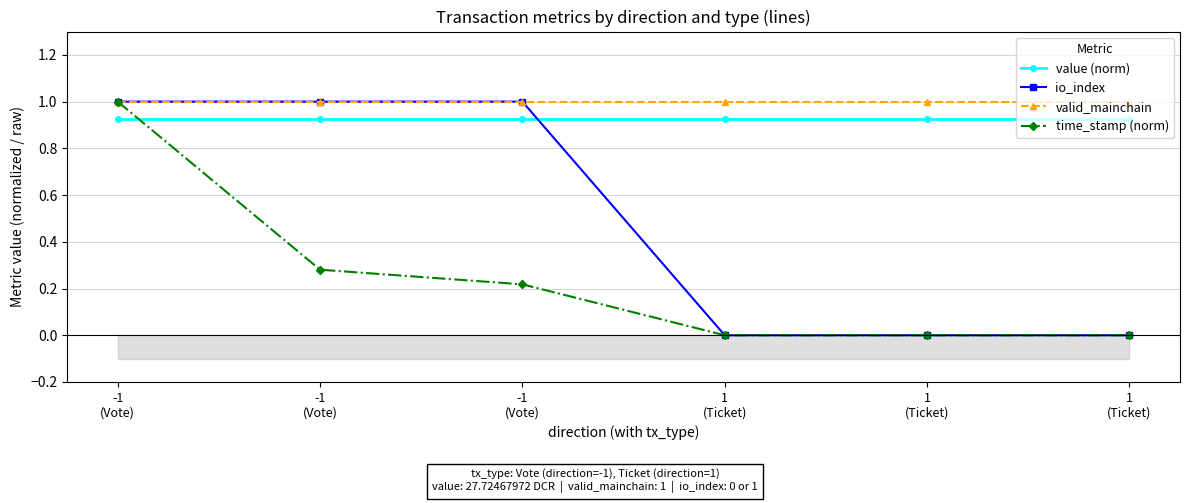

True or false: value (norm) has more than 1 interior local peaks.

False